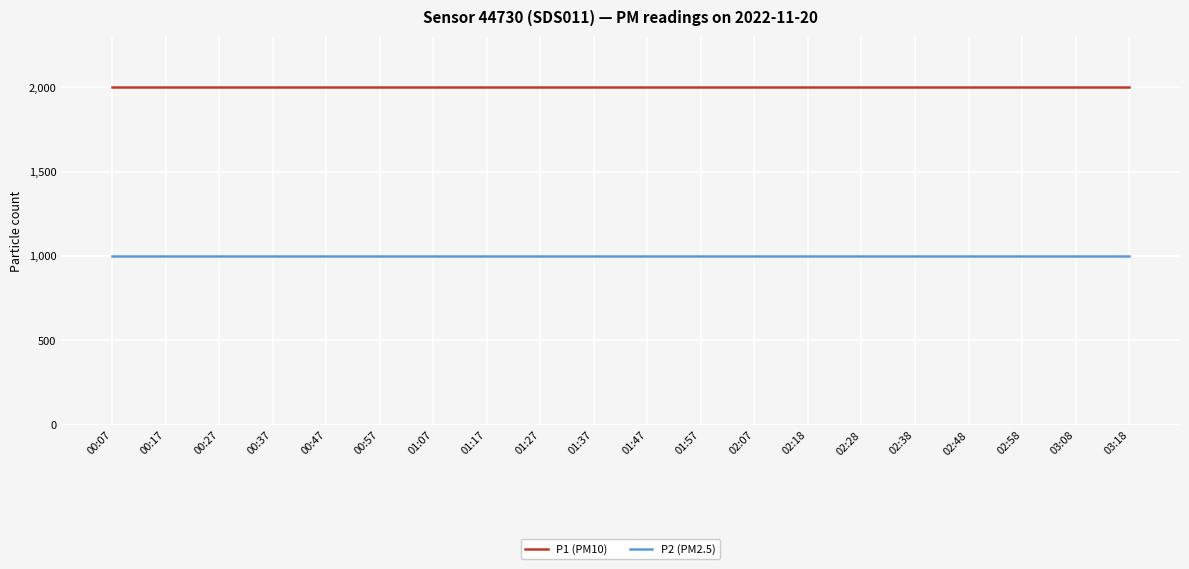

True or false: P2 (PM2.5) has a value of 668.0 at 00:47.

False